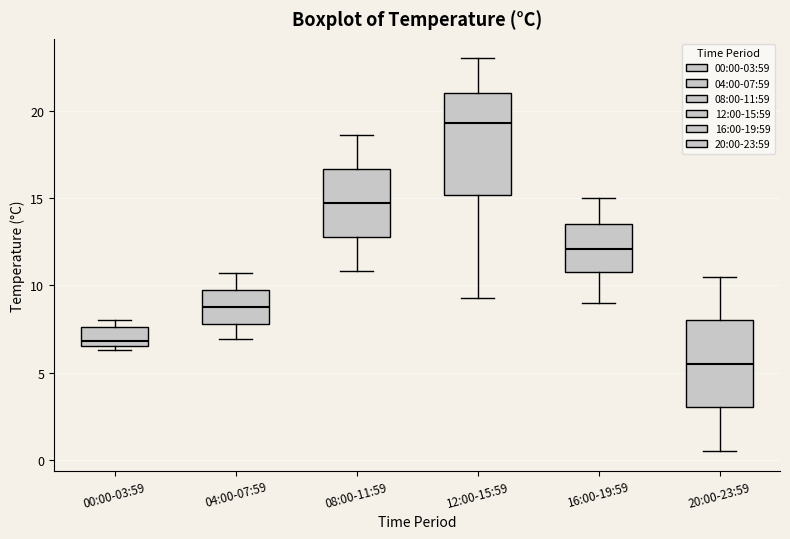

Which box is the tallest, from its lower edge to its upper edge?

12:00-15:59